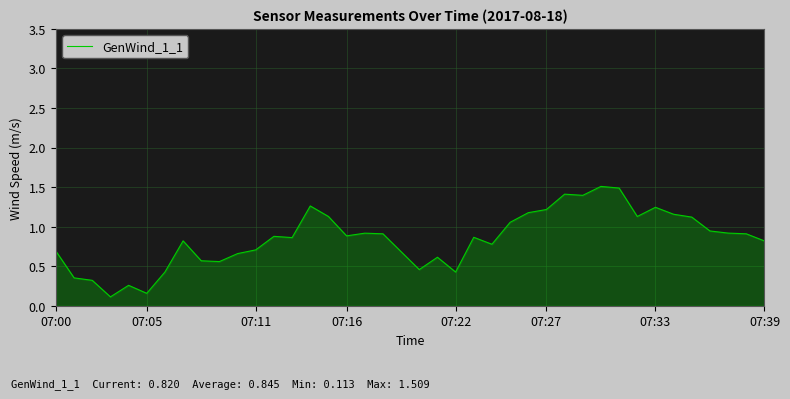

What is the maximum value shown in the chart?

1.5